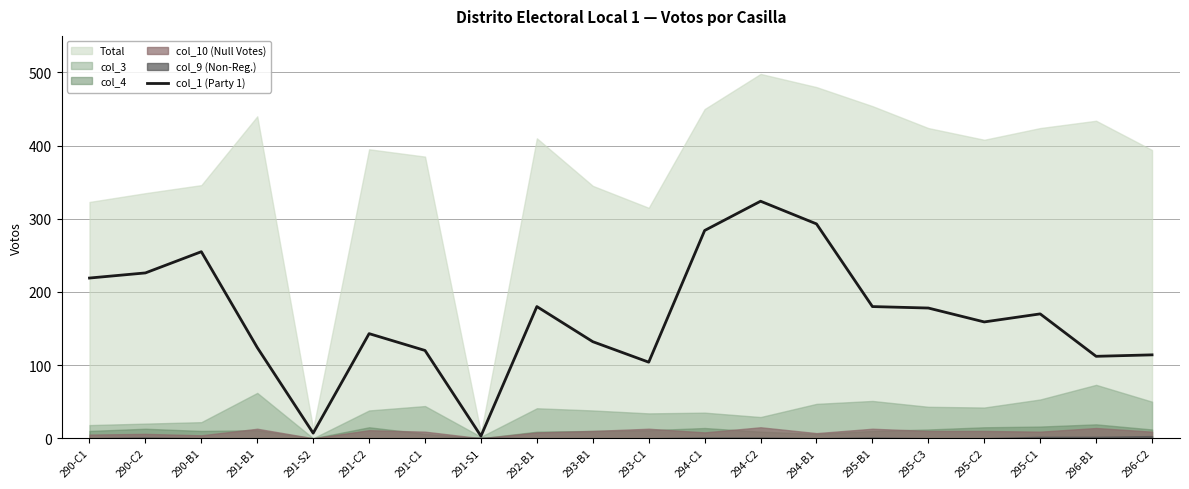

What is the ratio of the value at 293-C1 to the value at 291-S2?

14.9